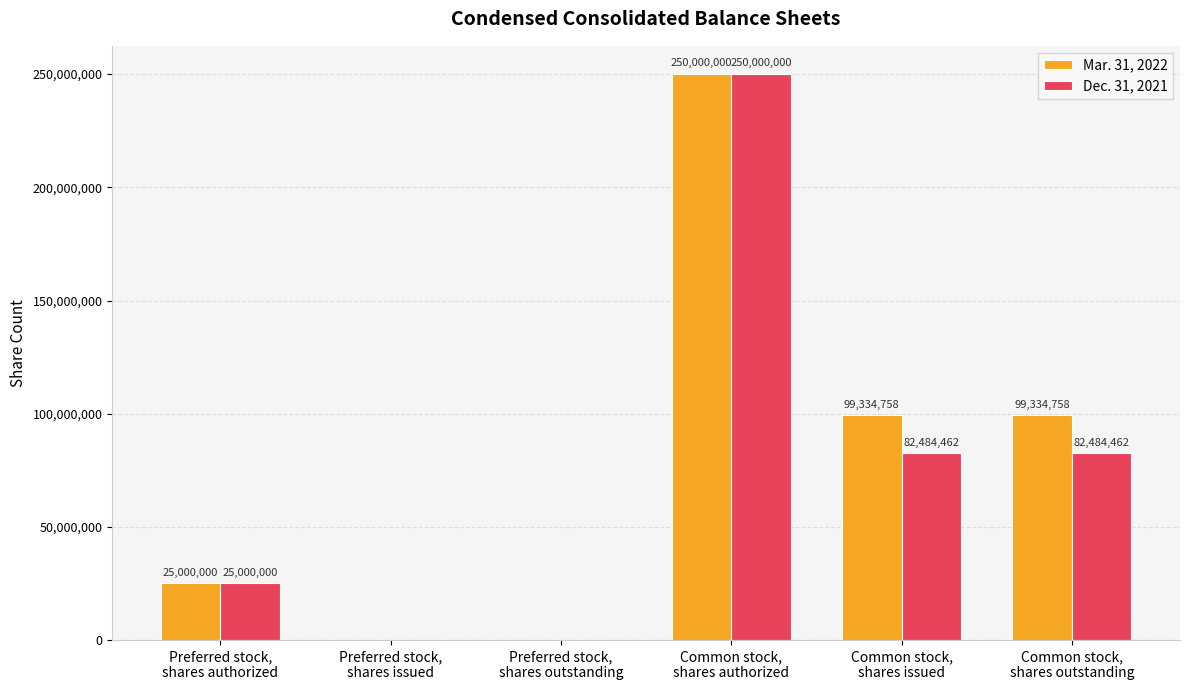

What is the sum of all Dec. 31, 2021 values?

439968924